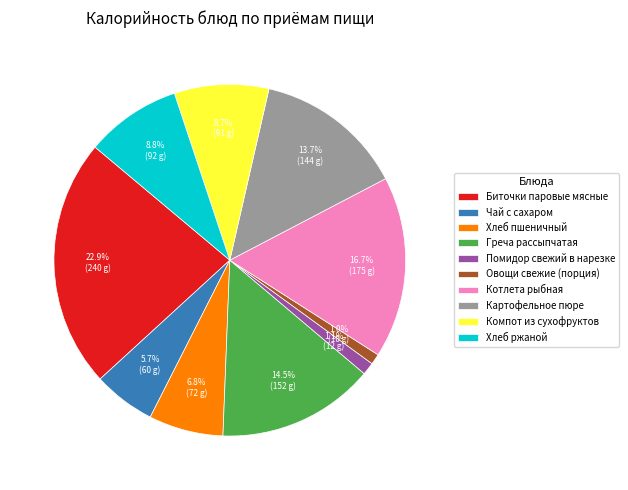

Is there any slice that represents more than half of the pie?

No